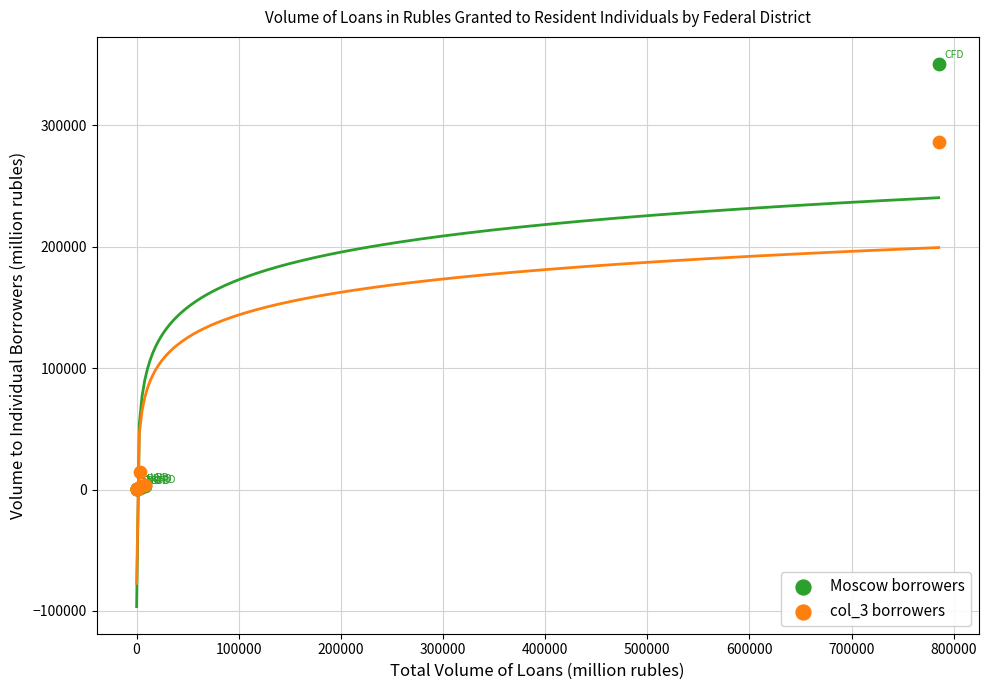

Across all series, what Y value is closest to 175170?

286226